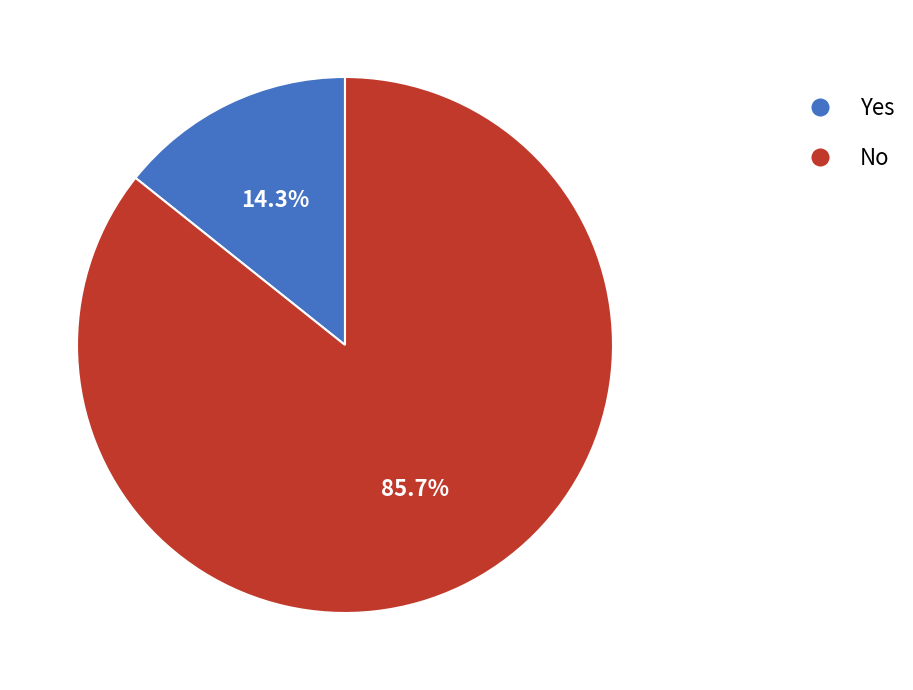

To the nearest percent, what percentage of the pie is Yes?

14%